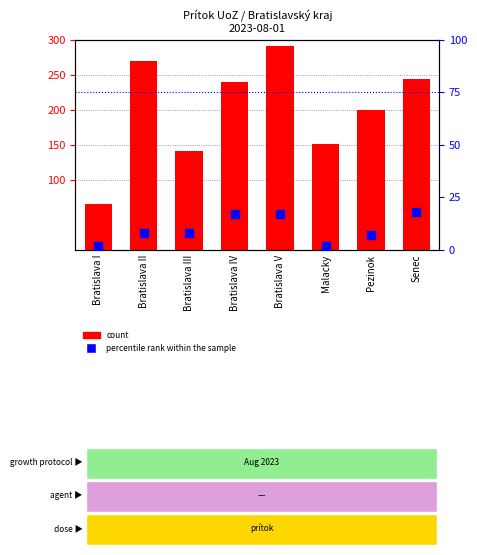

Is the value of percentile rank within the sample at Bratislava IV greater than the value of count at Senec?

No